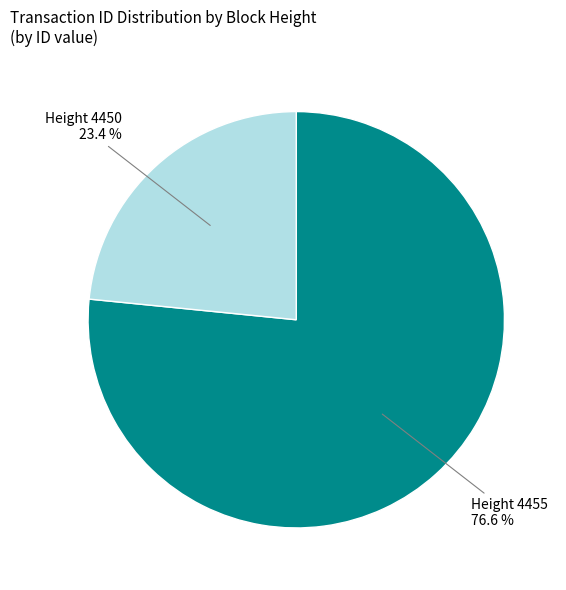

Does any single category account for the majority?

Yes